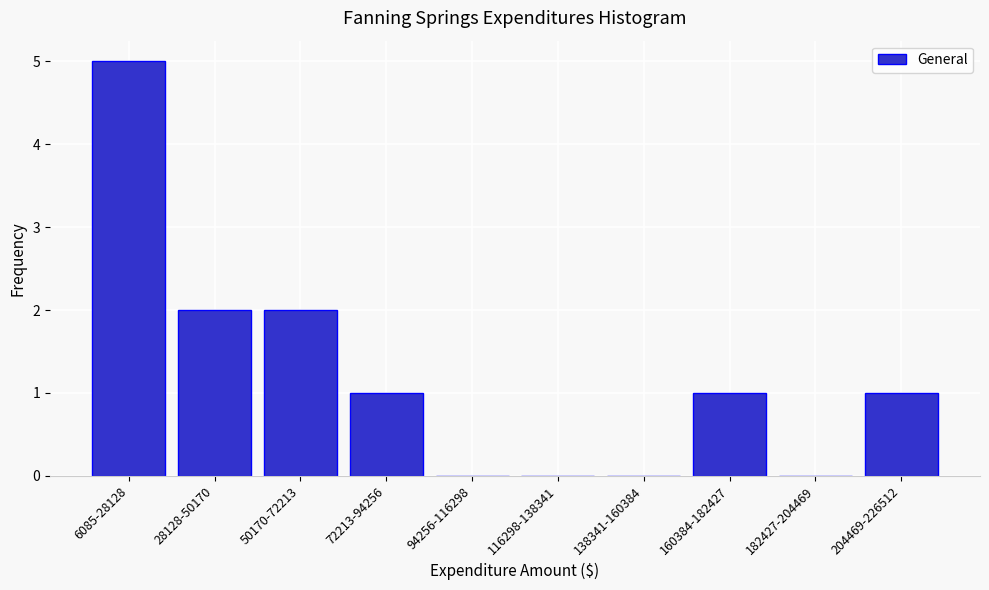

Reading left to right, extract all data points from this chart.

6085-28128=5	28128-50170=2	50170-72213=2	72213-94256=1	94256-116298=0	116298-138341=0	138341-160384=0	160384-182427=1	182427-204469=0	204469-226512=1